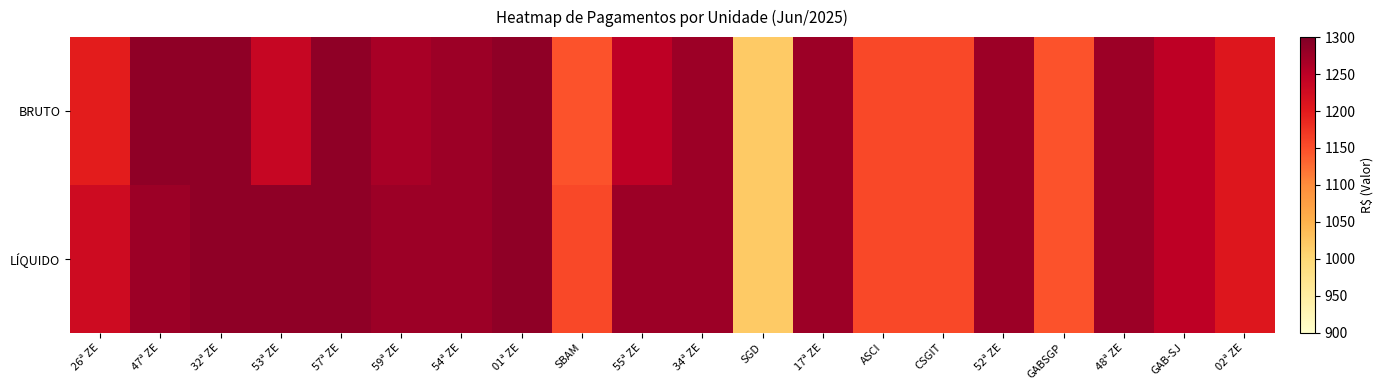

List the series in order of their overall mean, highest first.

LÍQUIDO, BRUTO